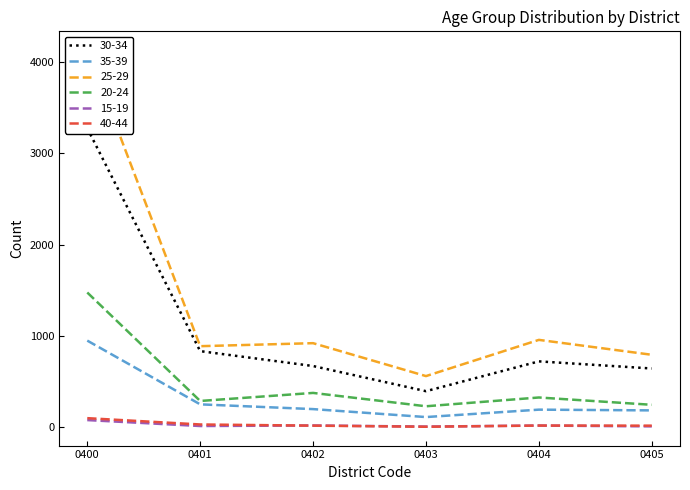

How many lines are shown in the chart?

6